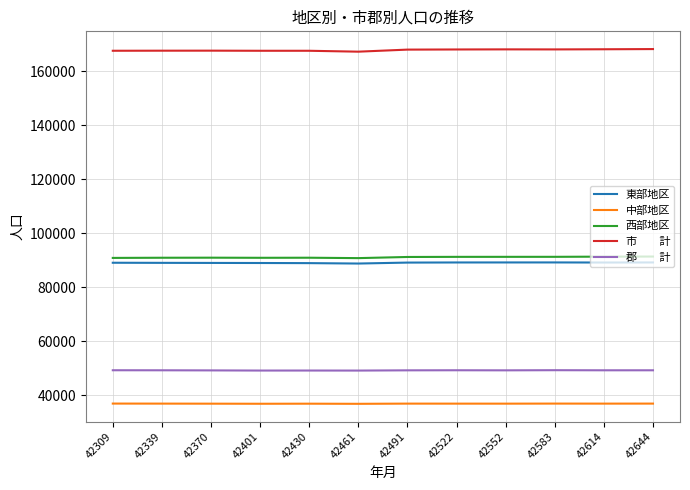

What is the difference between the highest and lowest values at 42491?

131179